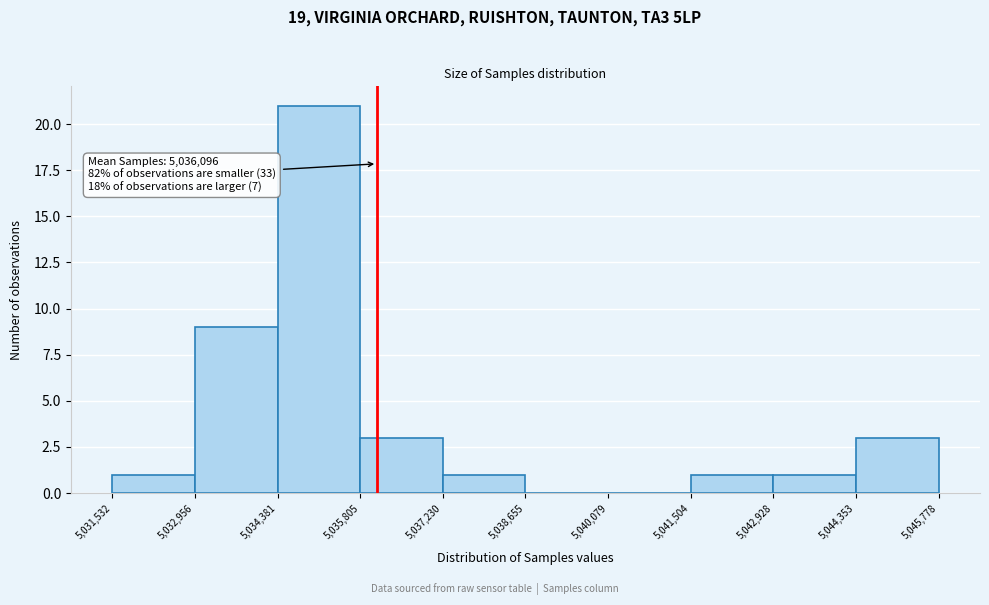

Over which range of the x-axis is the bar tallest?

5,034,381 to 5,035,805